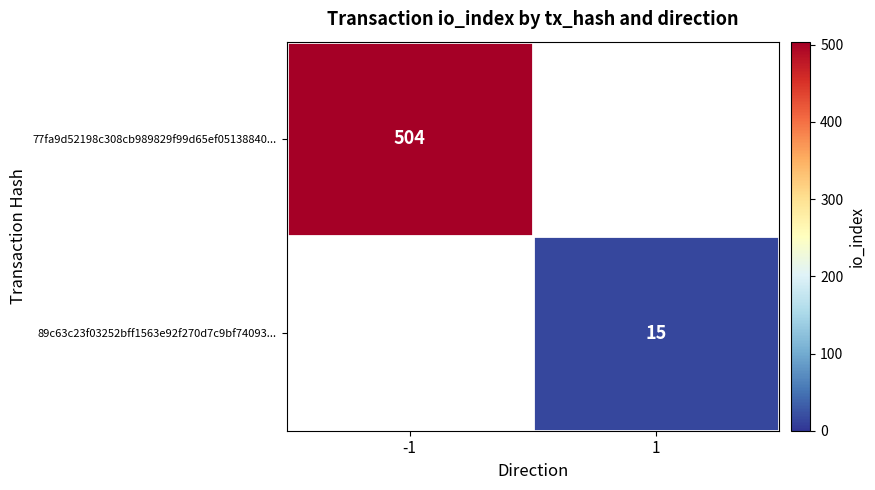

True or false: 77fa9d52198c308cb989829f99d65ef05138840... has a value of 504 at -1.

True